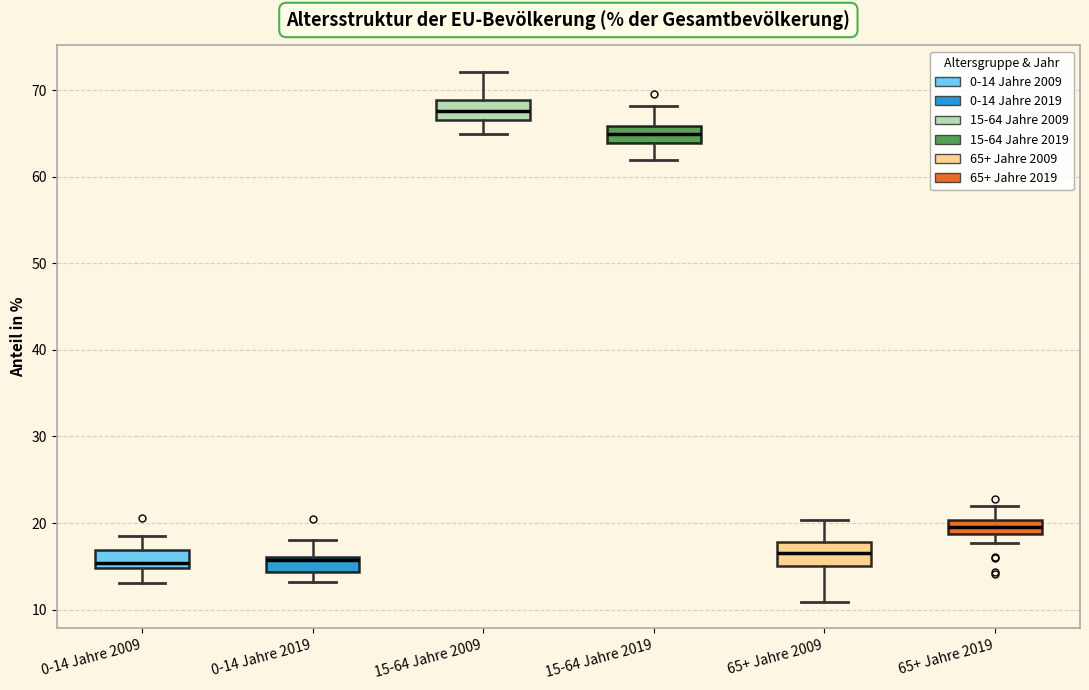

Reading left to right, read every box against the y-axis: the position of its median line, the range the box covers, and the ends of its whiskers. The values are not printed on the chart, so give them approximately, as read against the axis.

0-14 Jahre 2009: median 15 (just above the box's lower edge), box 15 to 17, whiskers 13 to 19
0-14 Jahre 2019: median 16 (just below the box's upper edge), box 14 to 16, whiskers 13 to 18
15-64 Jahre 2009: median 68, box 67 to 69, whiskers 65 to 72
15-64 Jahre 2019: median 65, box 64 to 66, whiskers 62 to 68
65+ Jahre 2009: median 17, box 15 to 18, whiskers 11 to 20
65+ Jahre 2019: median 20 (inside the box), box 19 to 20, whiskers 18 to 22